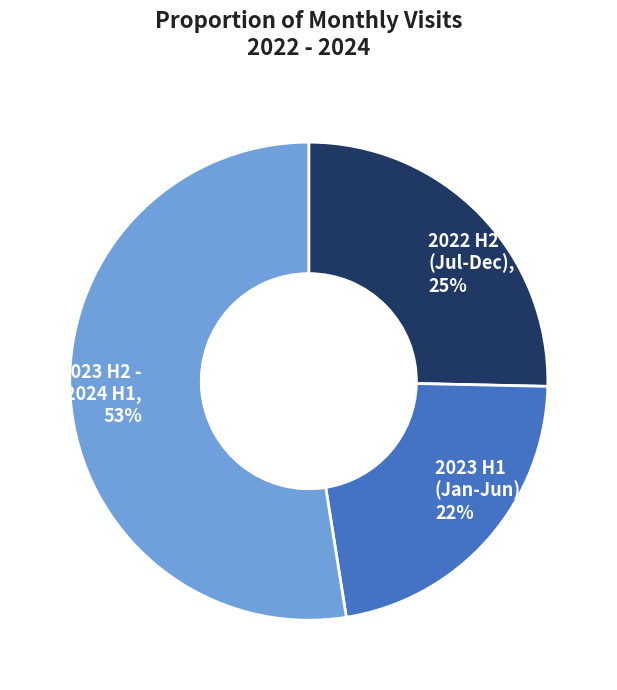

Which category has the biggest portion of the pie?

2023 H2 - 2024 H1